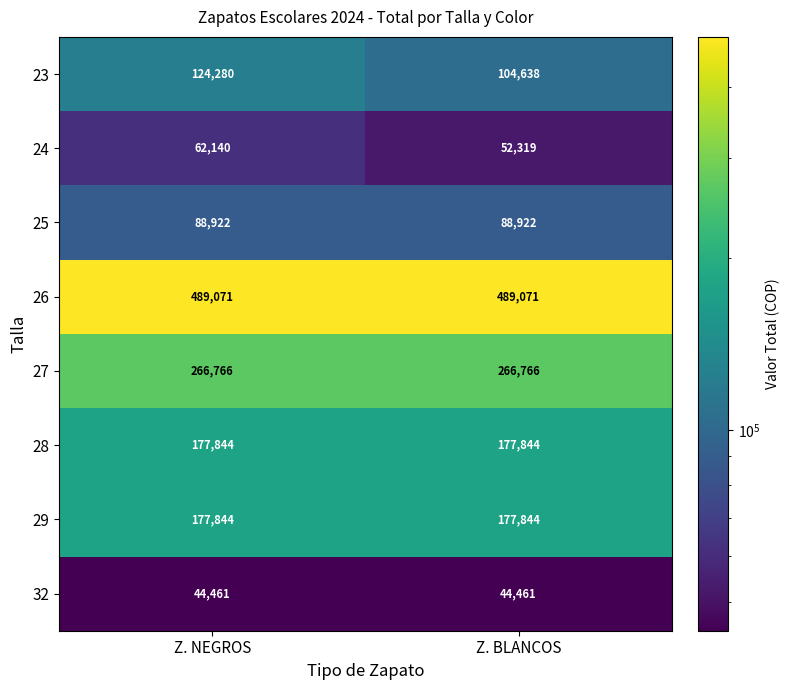

Read the 32 value at Z. BLANCOS.

44461